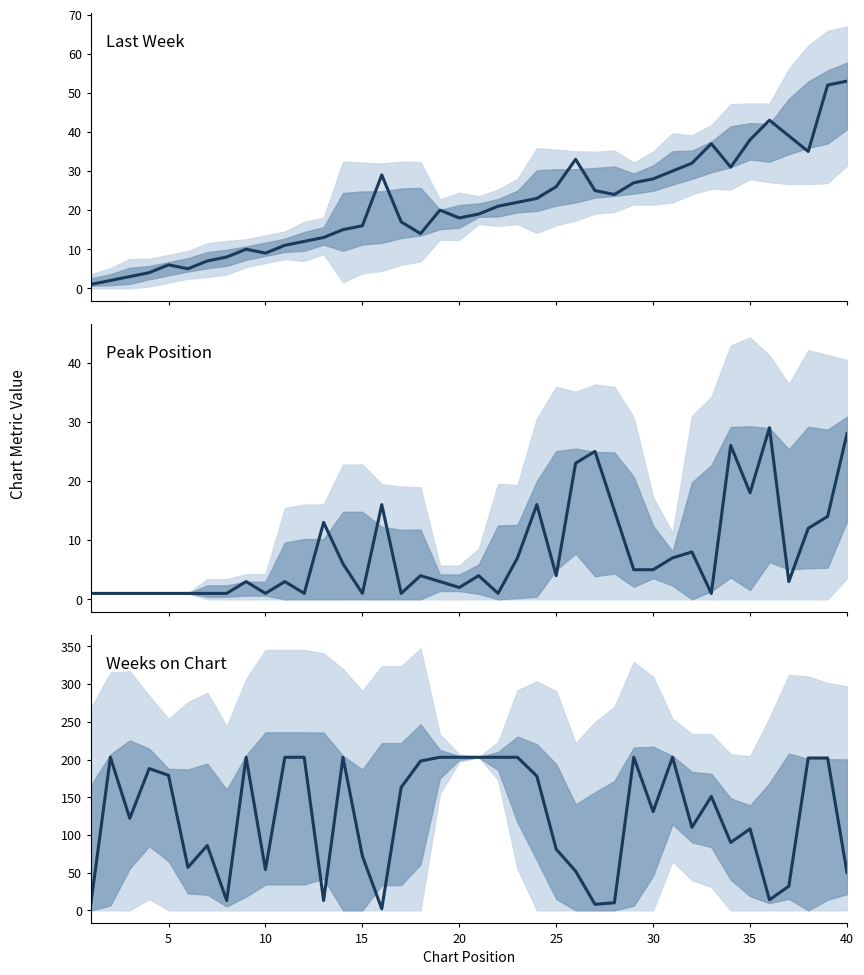

What is the value of the Peak Position point at the 5th from the left?

1